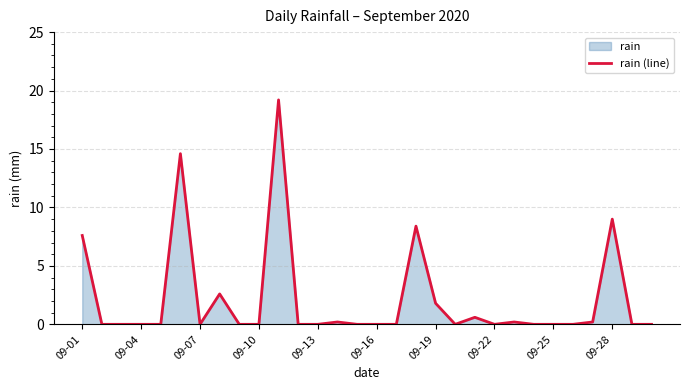

What is the difference between the maximum and minimum values?

19.2